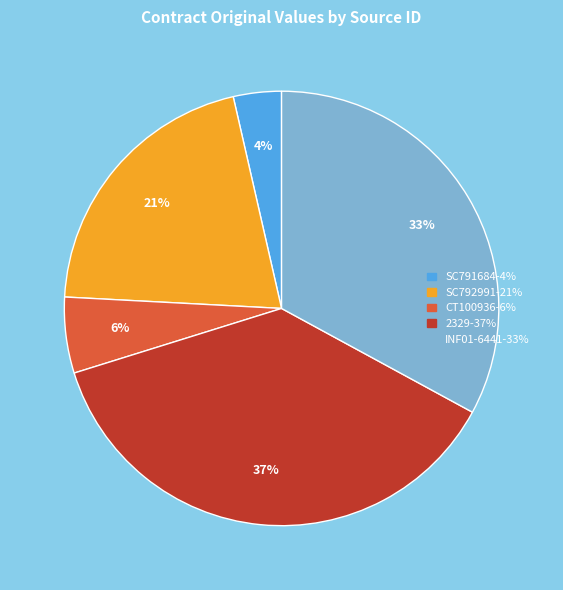

Is there a majority slice in this chart?

No